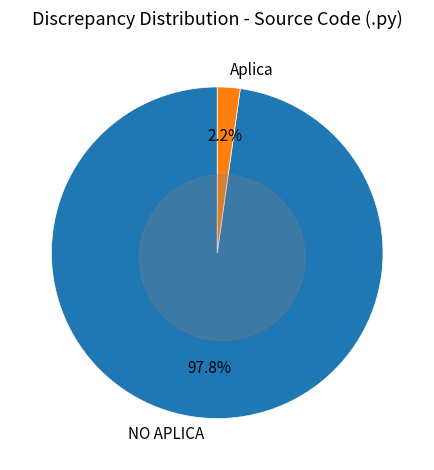

The Other slice represents 27% of the pie. True or false?

False